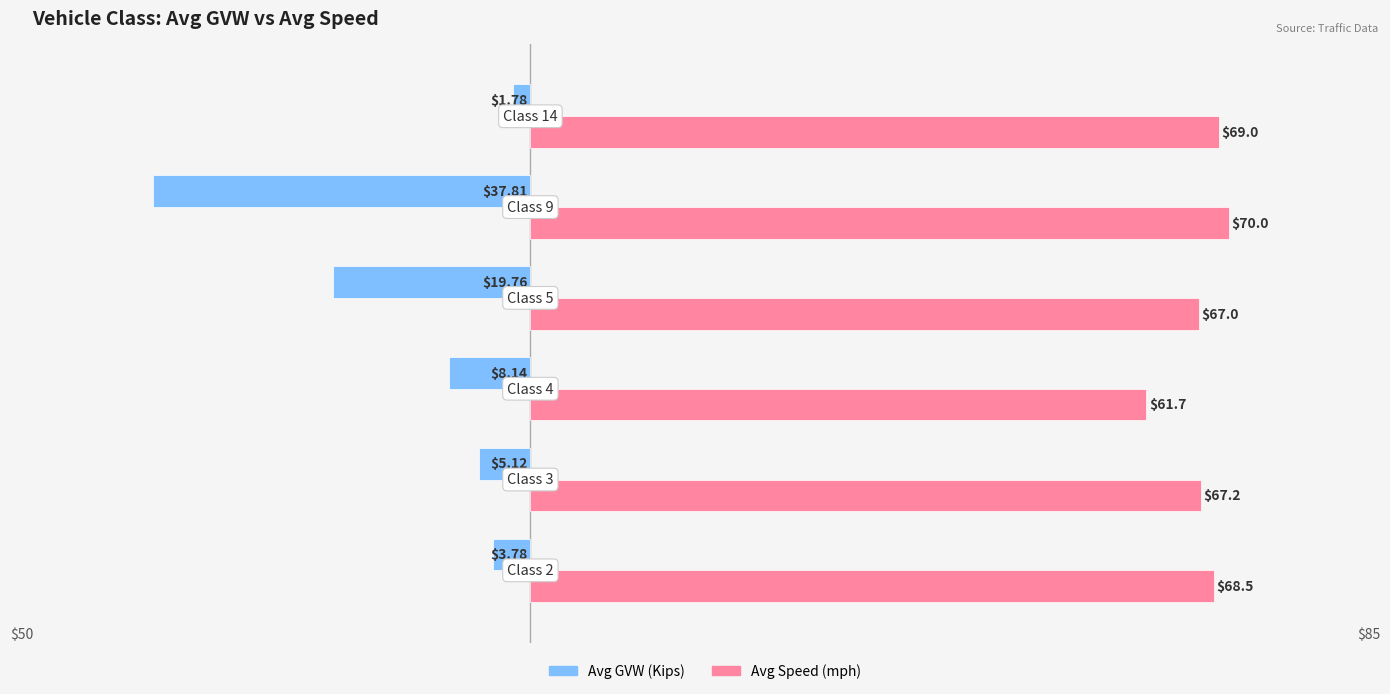

What are all the series names shown in the legend?

Avg GVW (Kips), Avg Speed (mph)